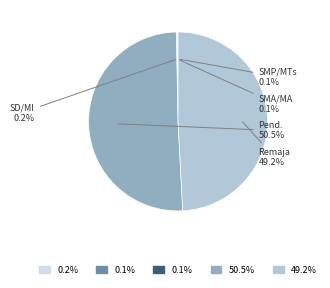

Is there a majority slice in this chart?

Yes